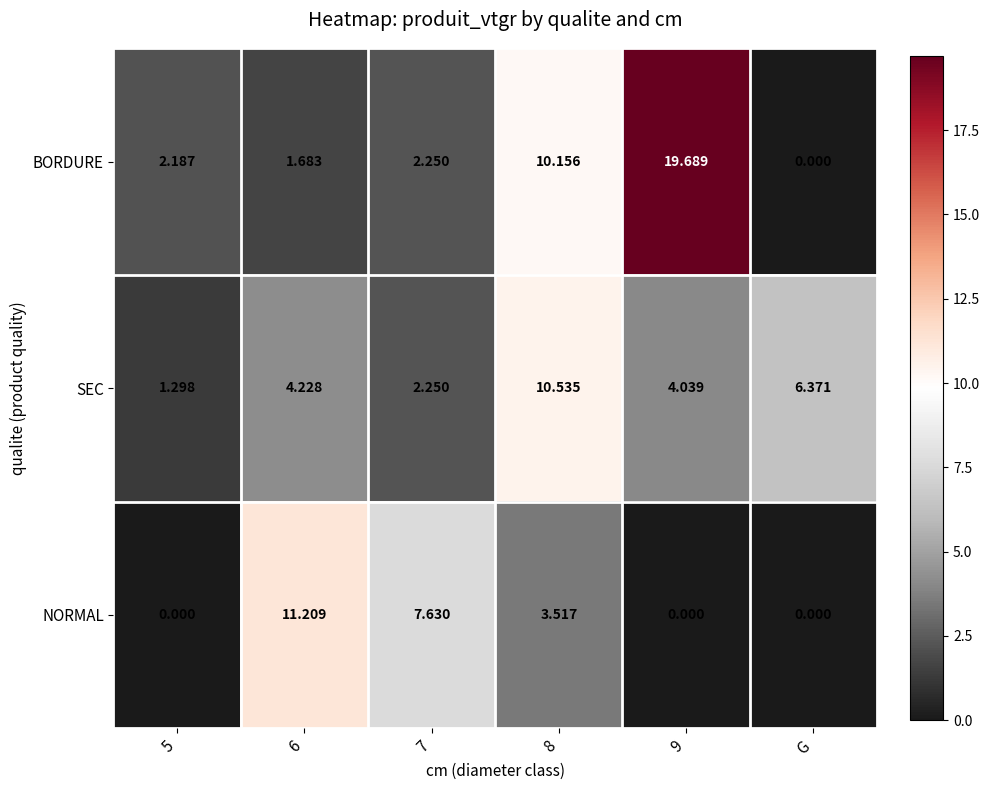

Which series has the widest spread of values?

BORDURE